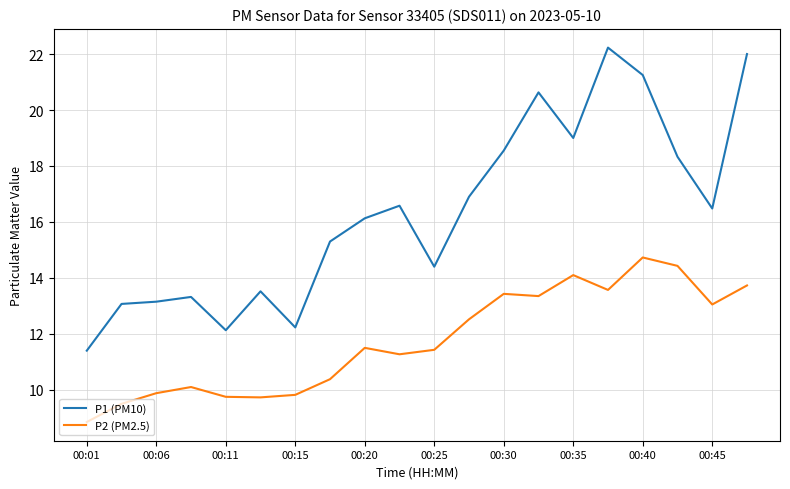

List the series in order of their peak value, highest first.

P1 (PM10), P2 (PM2.5)